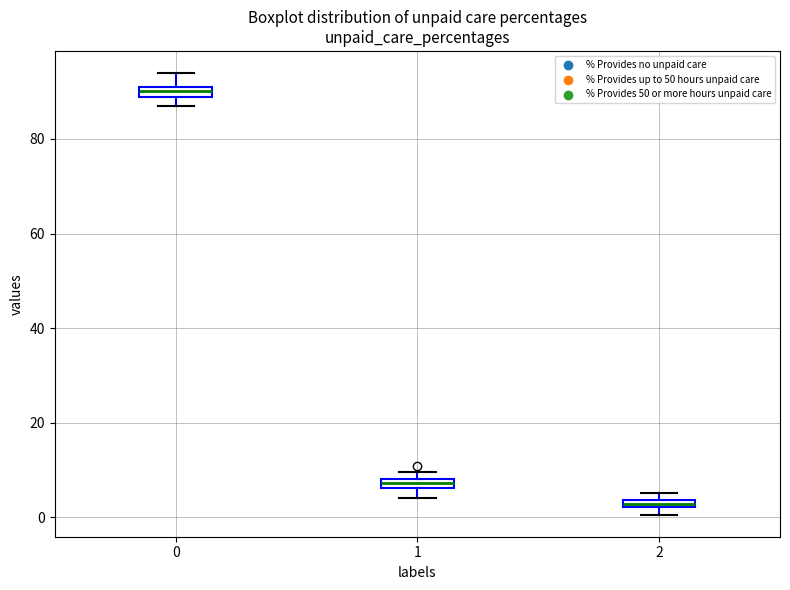

Which box's median line is the highest?

0